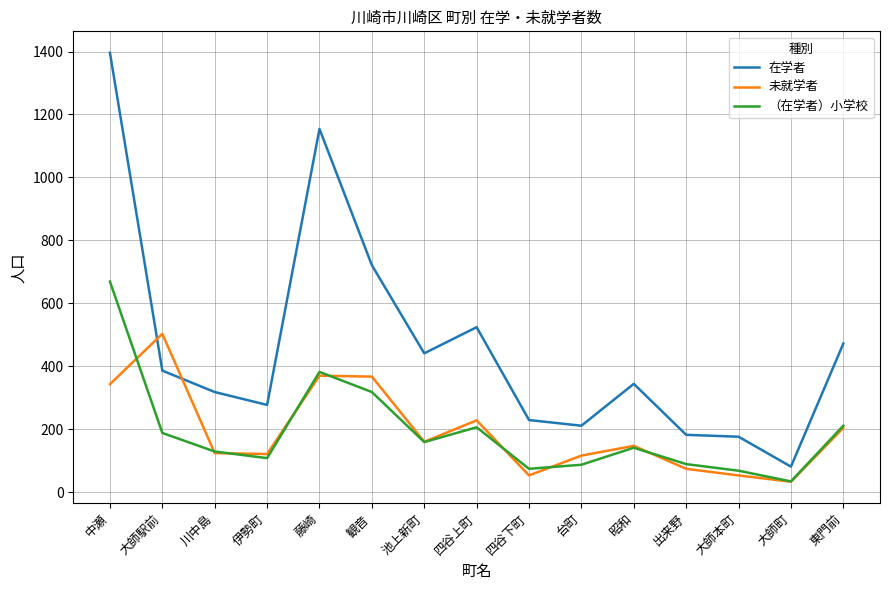

What is the average value of the 在学者 series?

461